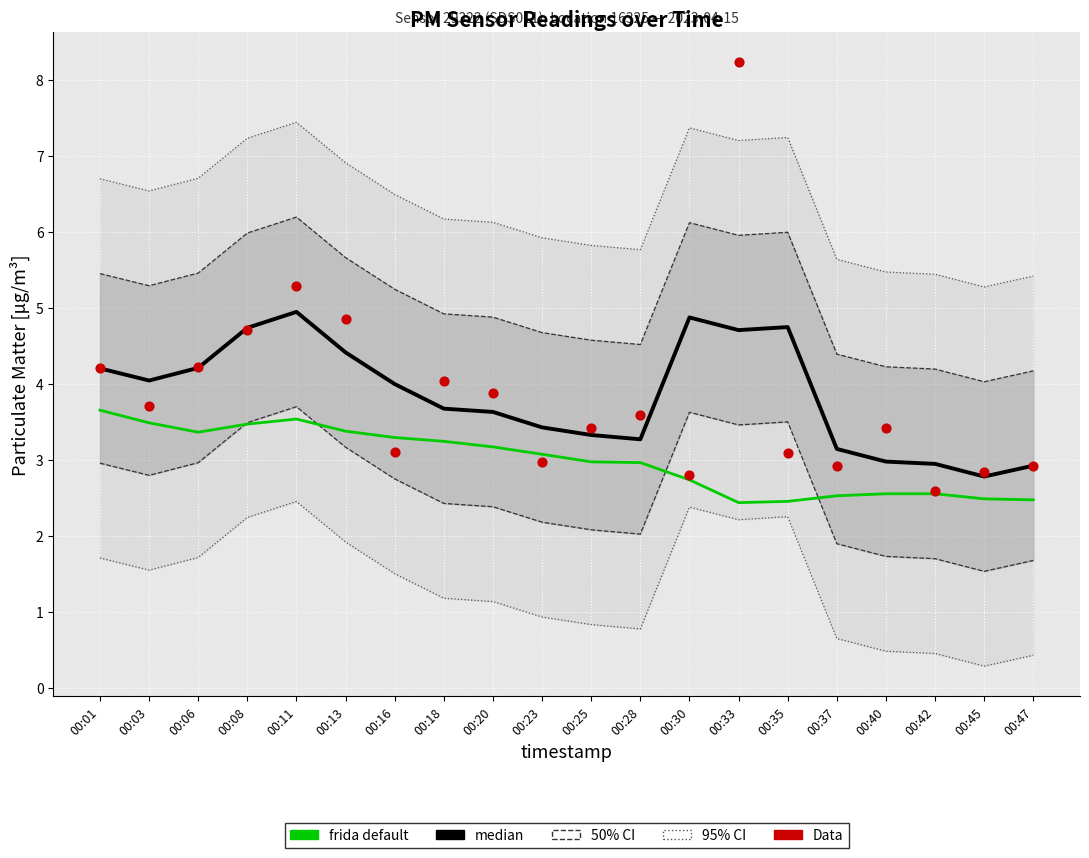

Which series contains the highest Y value?

Data